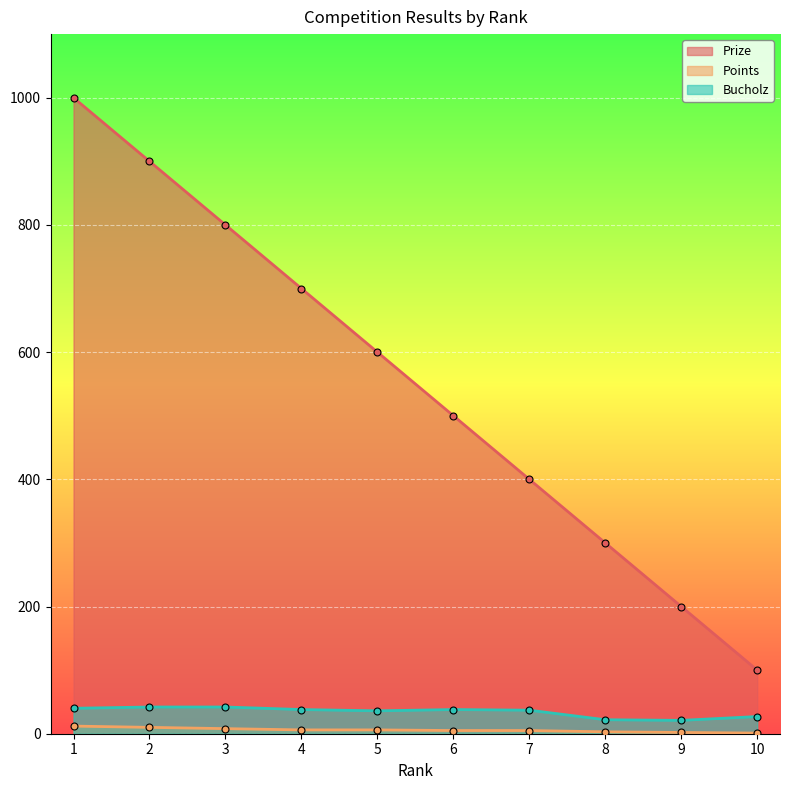

How many Prize values are between 300 and 800?

6